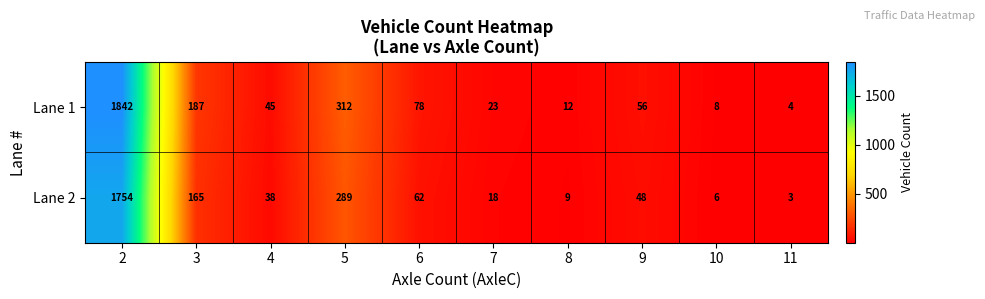

Rank the series by their average value, from highest to lowest.

Lane 1, Lane 2